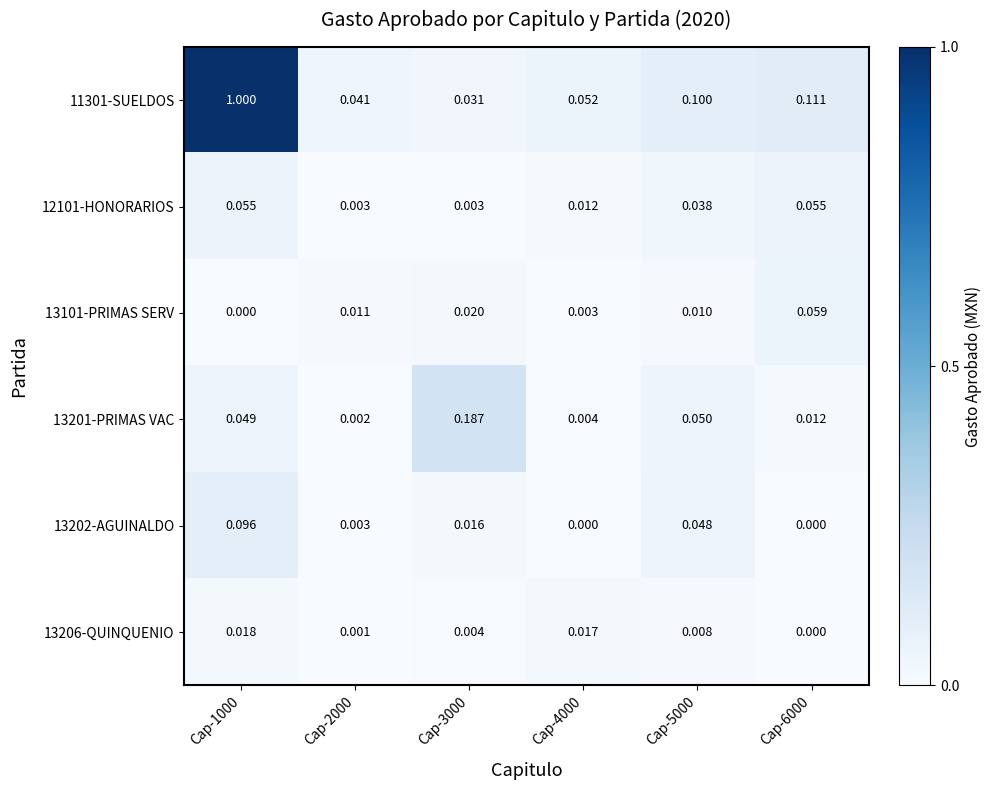

Is the value of 13101-PRIMAS SERV at Cap-5000 greater than the value of 13202-AGUINALDO at Cap-6000?

Yes